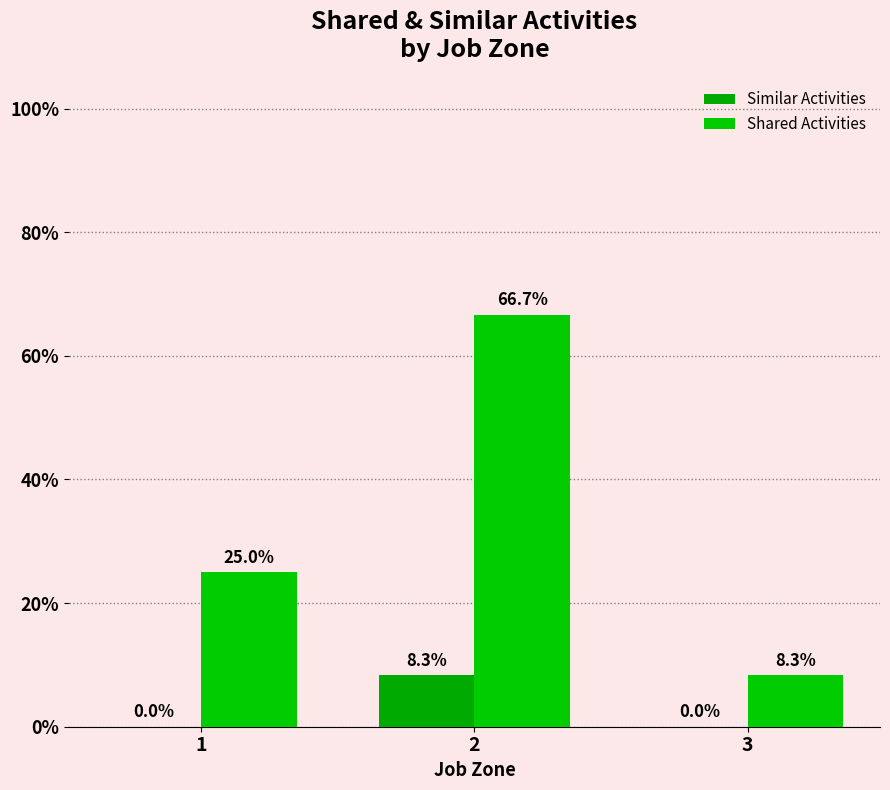

What is the greatest value displayed?

66.7